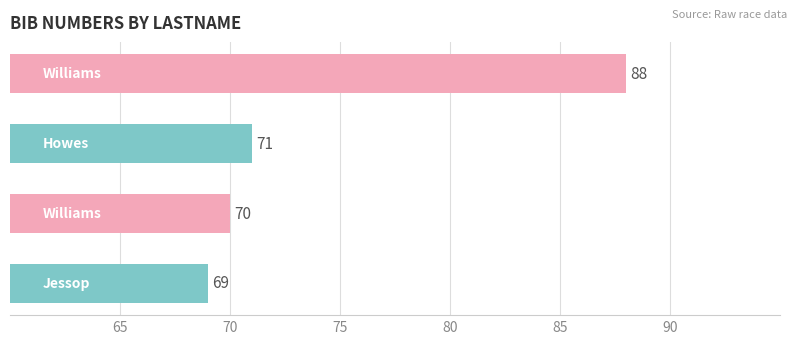

What is the greatest value displayed?

88